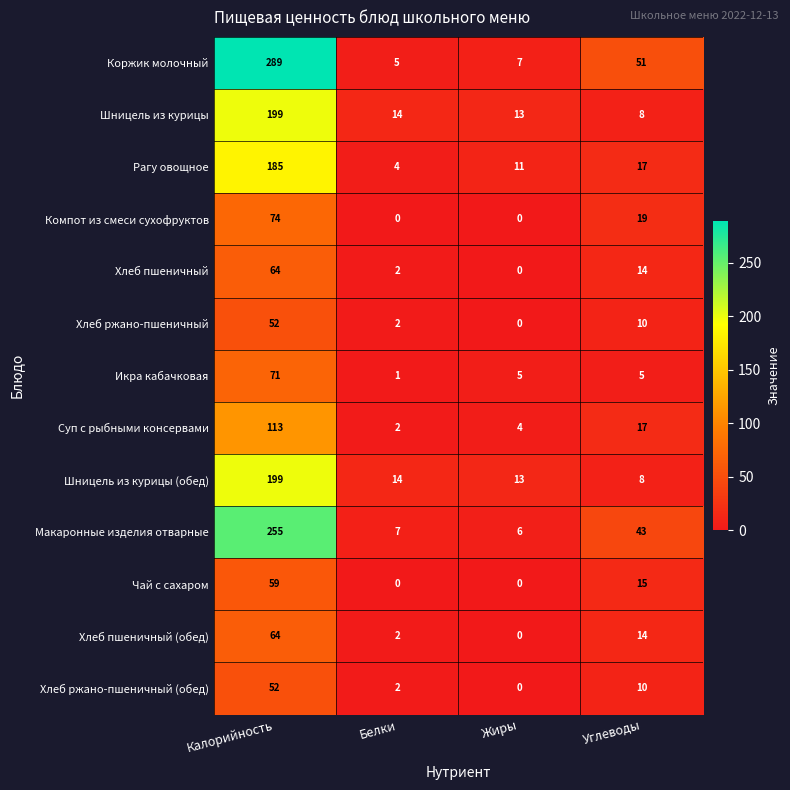

What is the difference between the Хлеб пшеничный (обед) values at Калорийность and Белки?

62